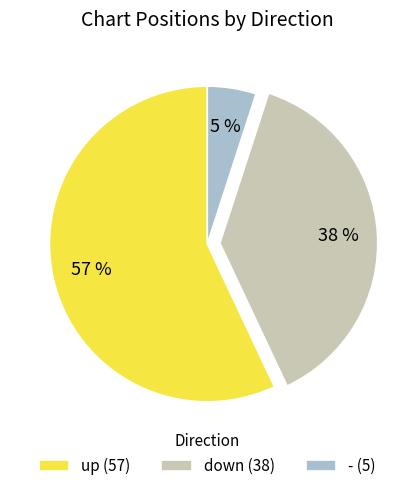

Which category has the biggest portion of the pie?

up